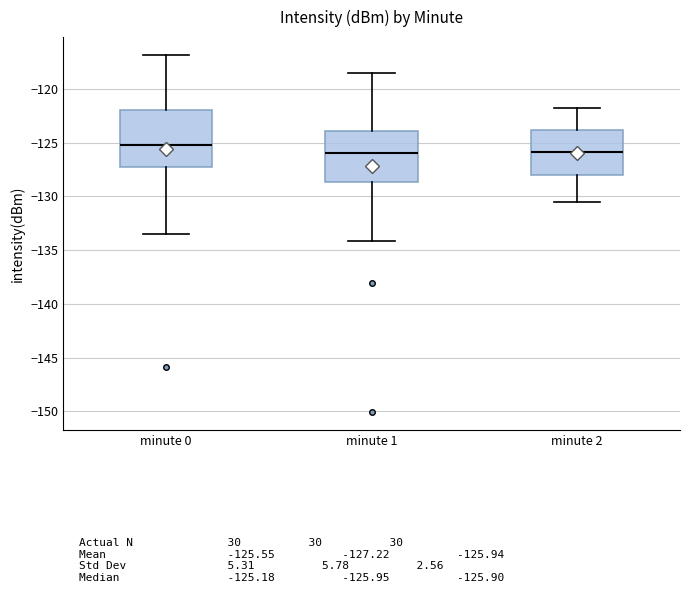

Where is the upper edge of the box for minute 0 on the y-axis? The values are not printed on the chart, so give them approximately, as read against the axis.

-122.0